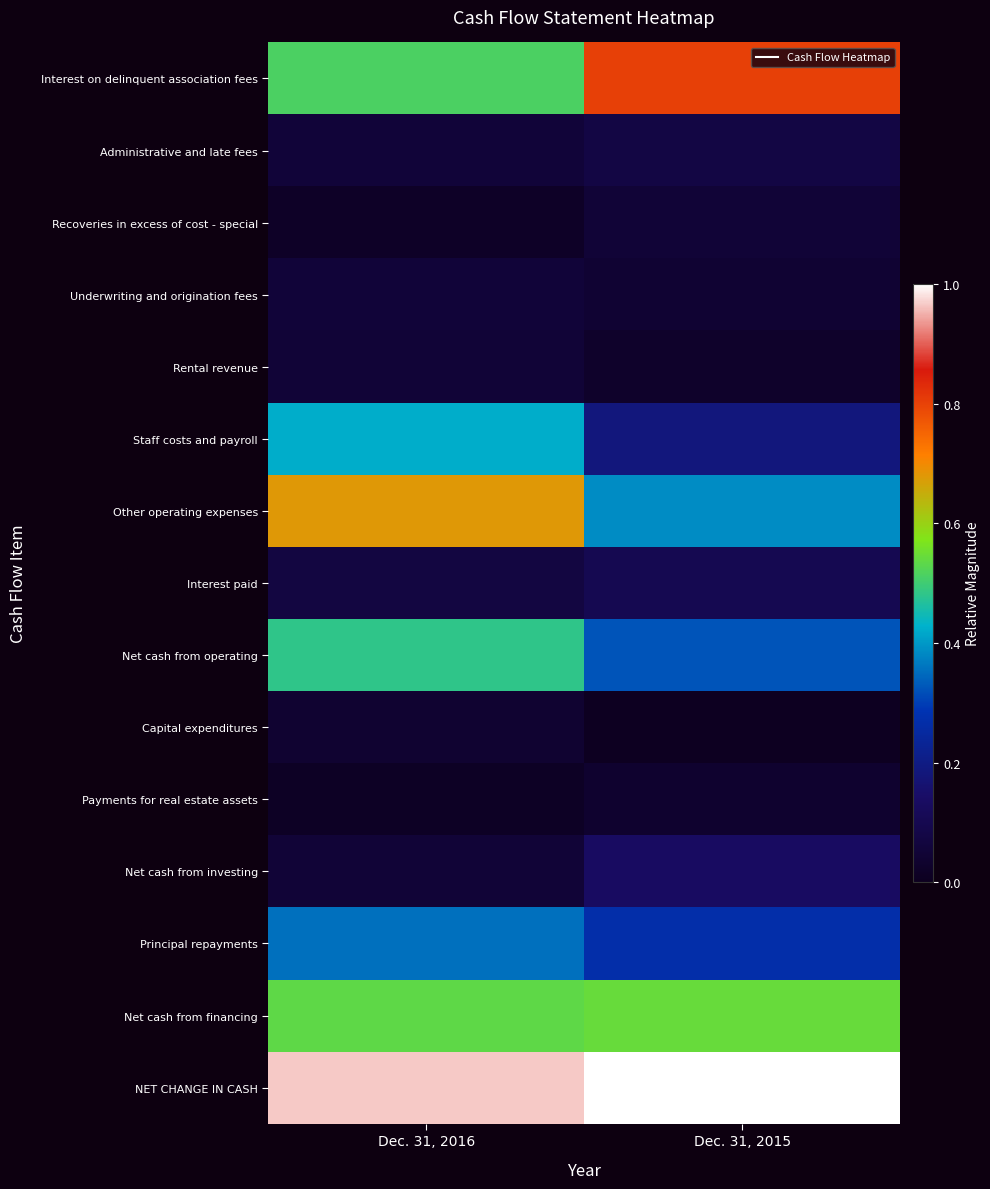

How many distinct data groups are displayed?

15